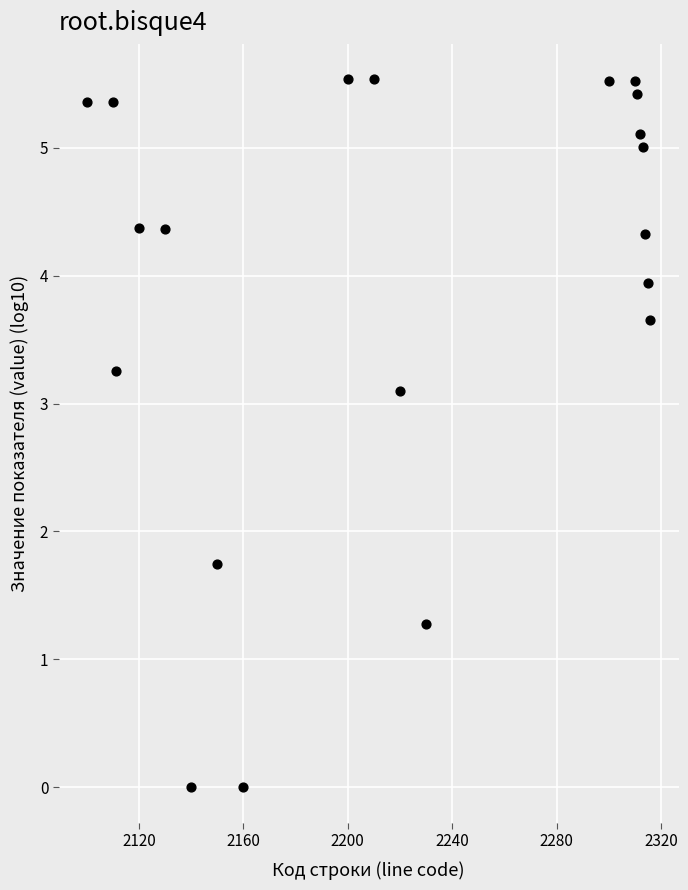

What Y value in the scatter plot is closest to 2?

1.7